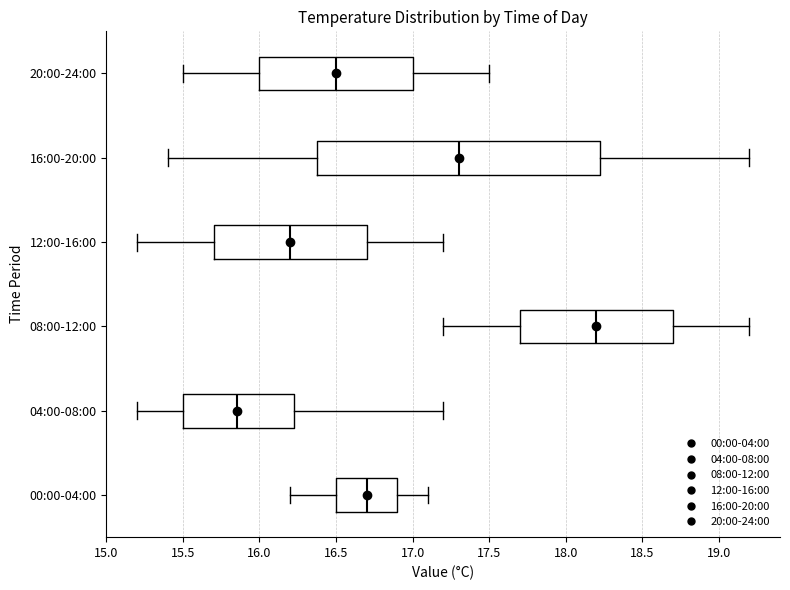

Which box is the widest, from its left edge to its right edge?

16:00-20:00